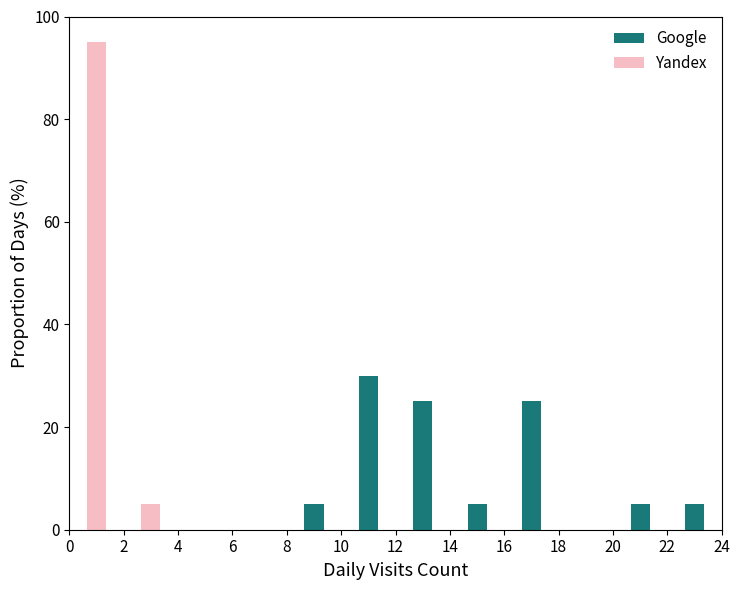

What are all the series names shown in the legend?

Google, Yandex